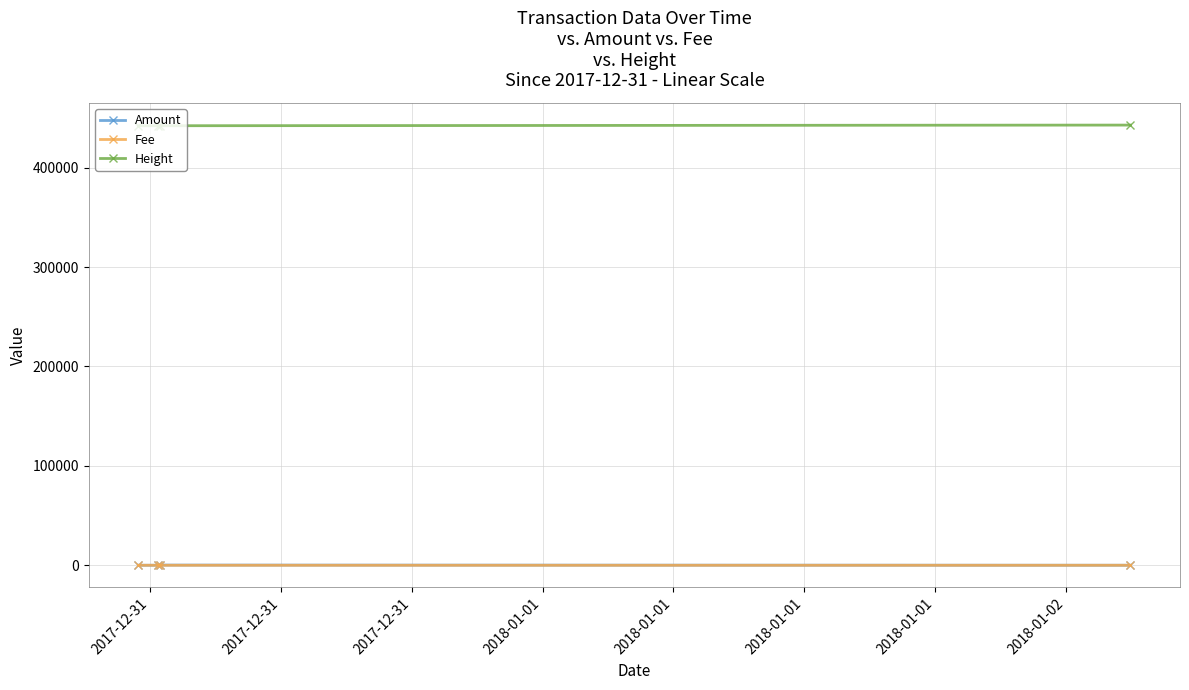

Which series has the largest total across all categories?

Height